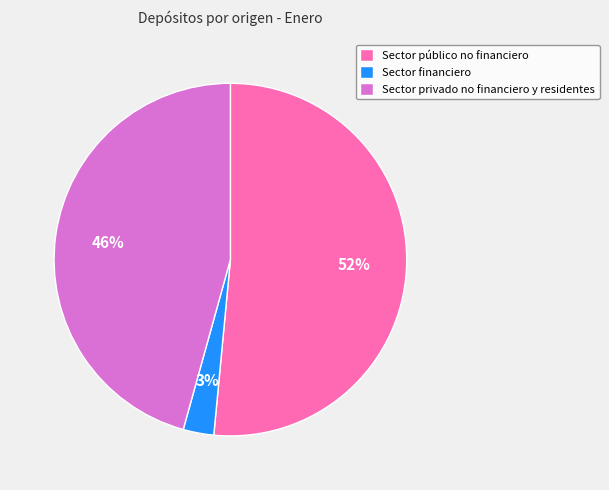

To the nearest percent, what percentage of the pie is Sector financiero?

3%